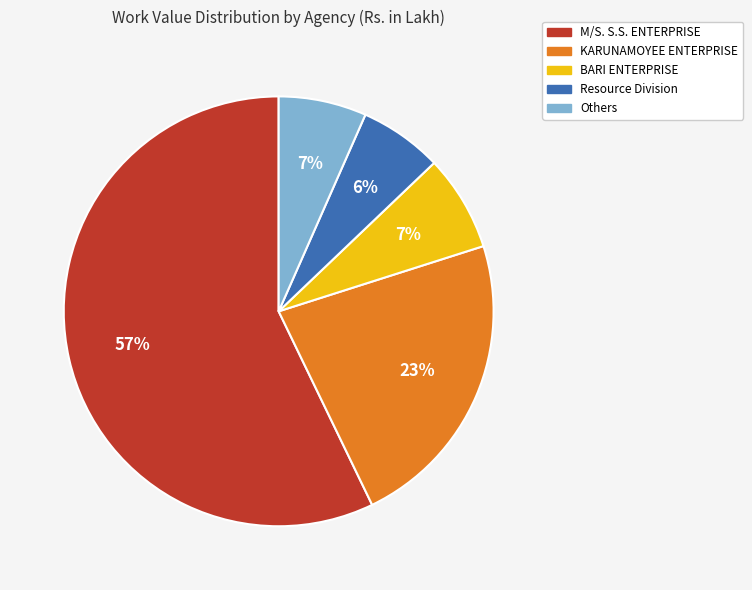

To the nearest percent, what is the average slice percentage?

20%